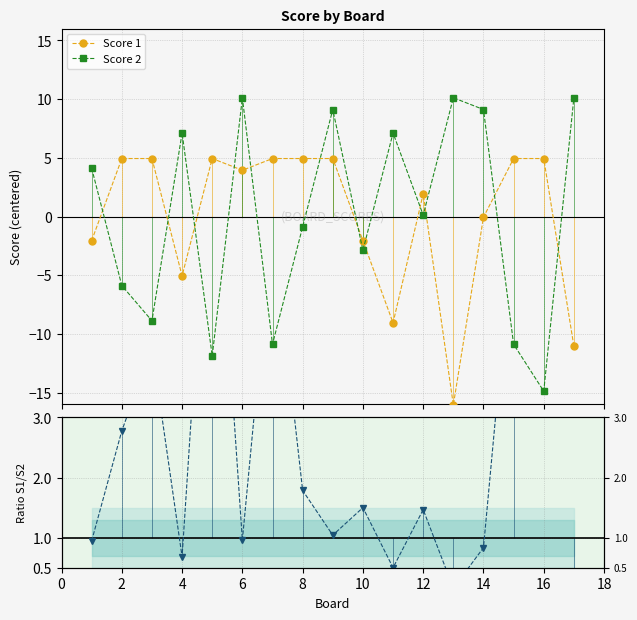

In Score 1 / Score 2, how many points are lower than both neighbors (excluding endpoints)?

5